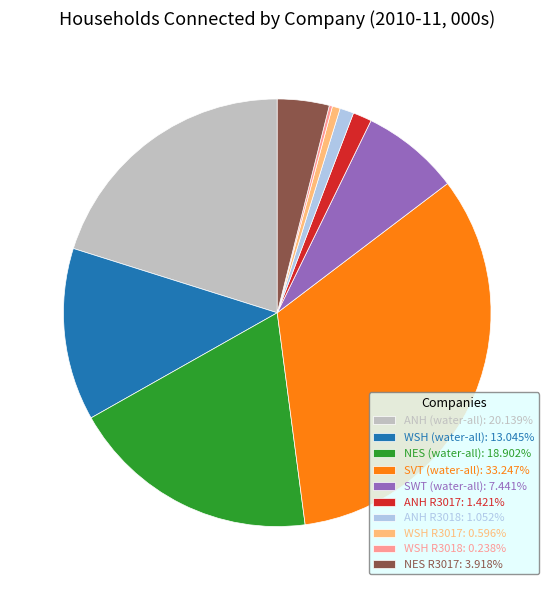

Is there any slice that represents more than half of the pie?

No